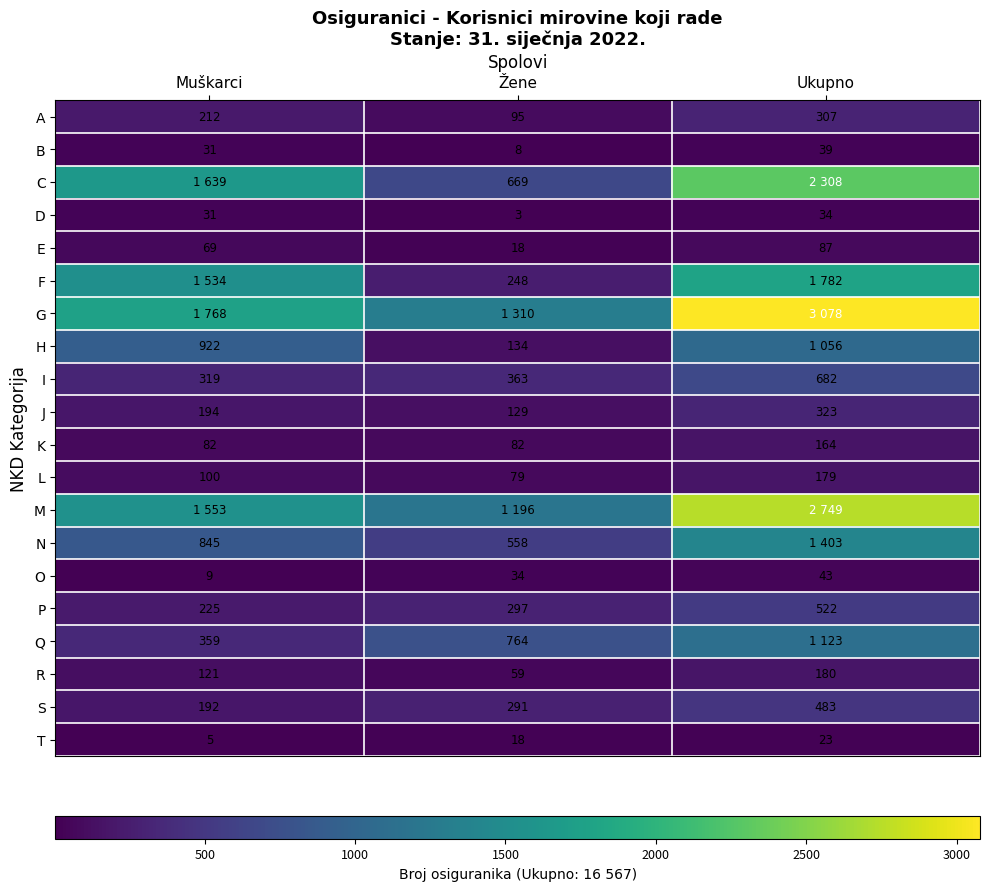

Count the S values in the range 192 to 483.

3